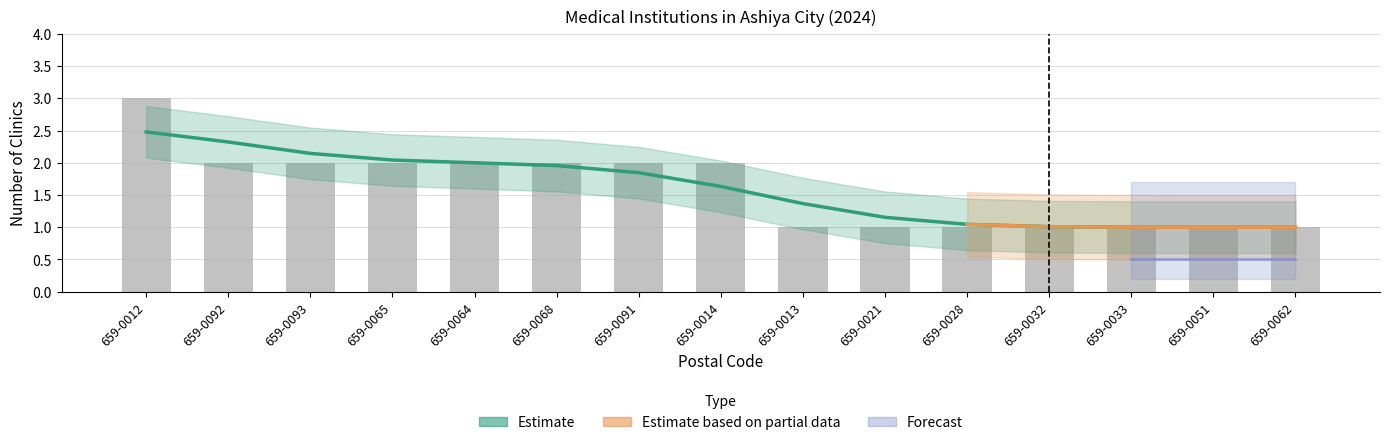

What is the maximum value shown in the chart?

3